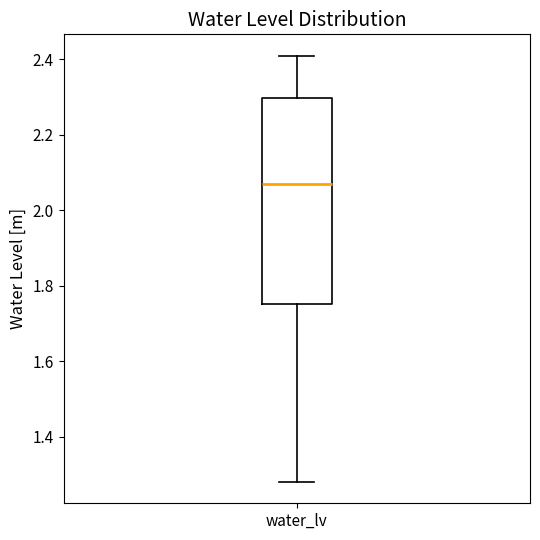

Read this box plot against the y-axis: the position of the median line, the range covered by the box, and the ends of both whiskers. The values are not printed on the chart, so give them approximately, as read against the axis.

median 2.08, box 1.76 to 2.30, whiskers 1.28 to 2.42